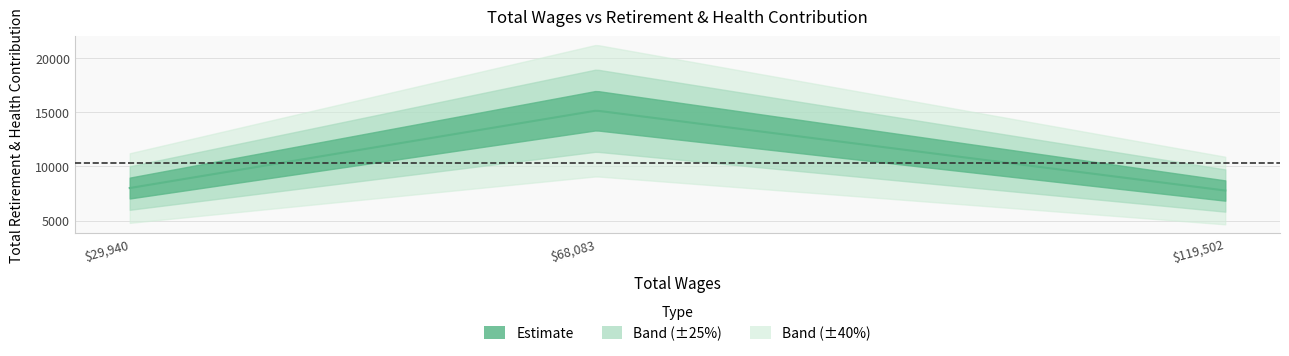

Read the value at 119502.0.

7783